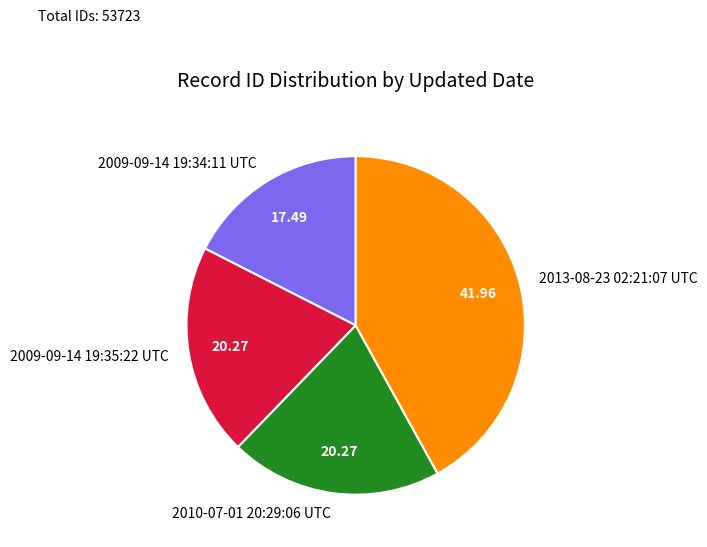

Approximately how many times larger is the value at 2009-09-14 19:34:11 UTC compared to 2009-09-14 19:35:22 UTC?

0.9